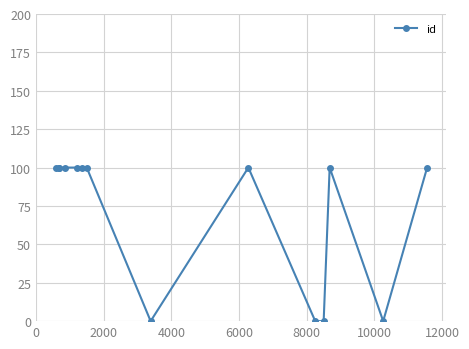

Reading left to right, what are all the values shown in this chart?

100	100	100	100	100	100	100	0	100	0	0	100	0	100